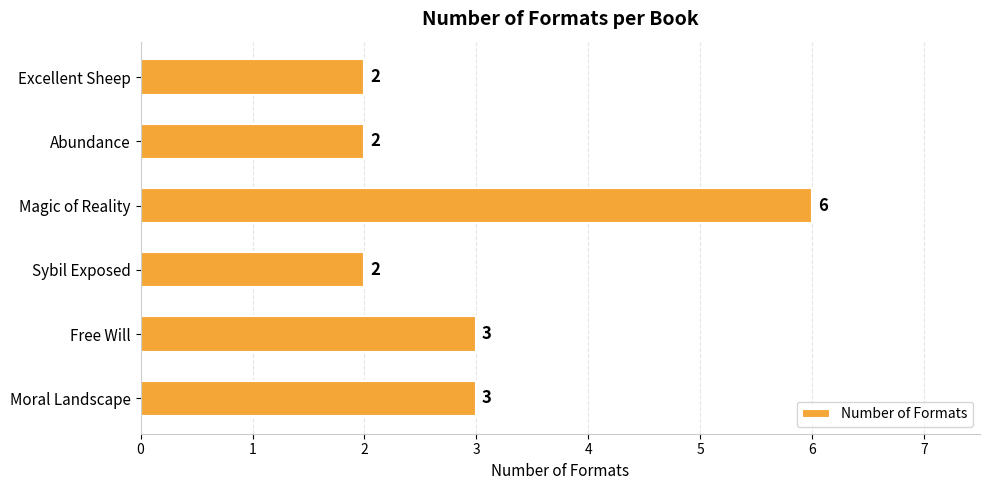

The chart shows a value of 4 at Sybil Exposed. True or false?

False